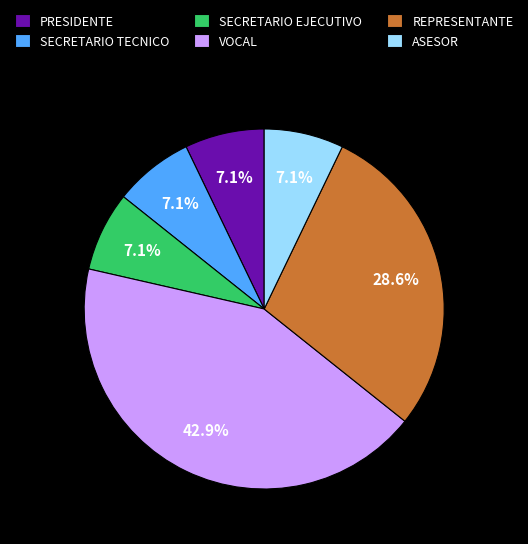

Combined, what portion of the pie is REPRESENTANTE and SECRETARIO TECNICO?

35.7%